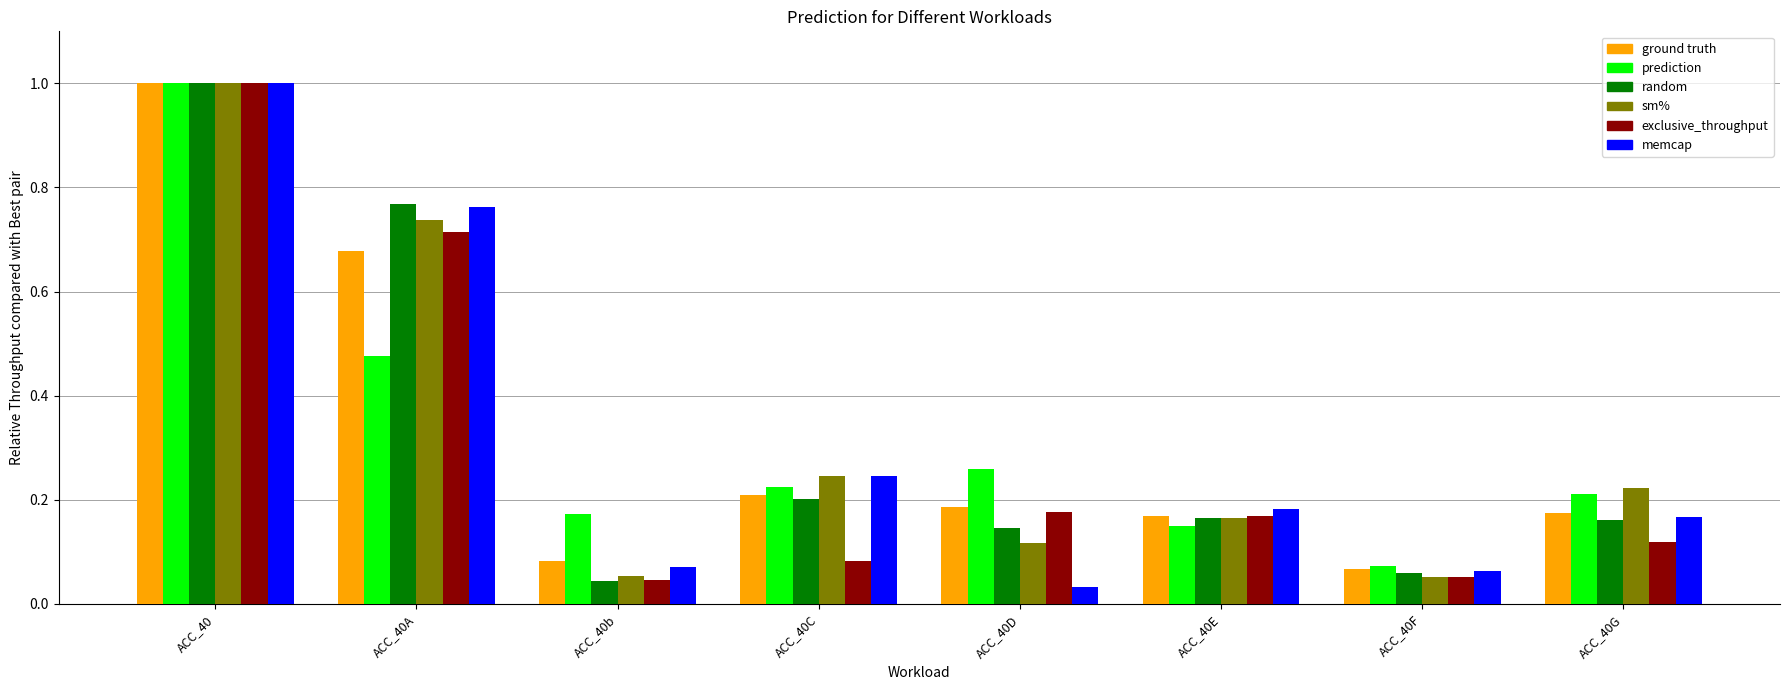

Which label corresponds to the largest value in the chart?

ACC_40